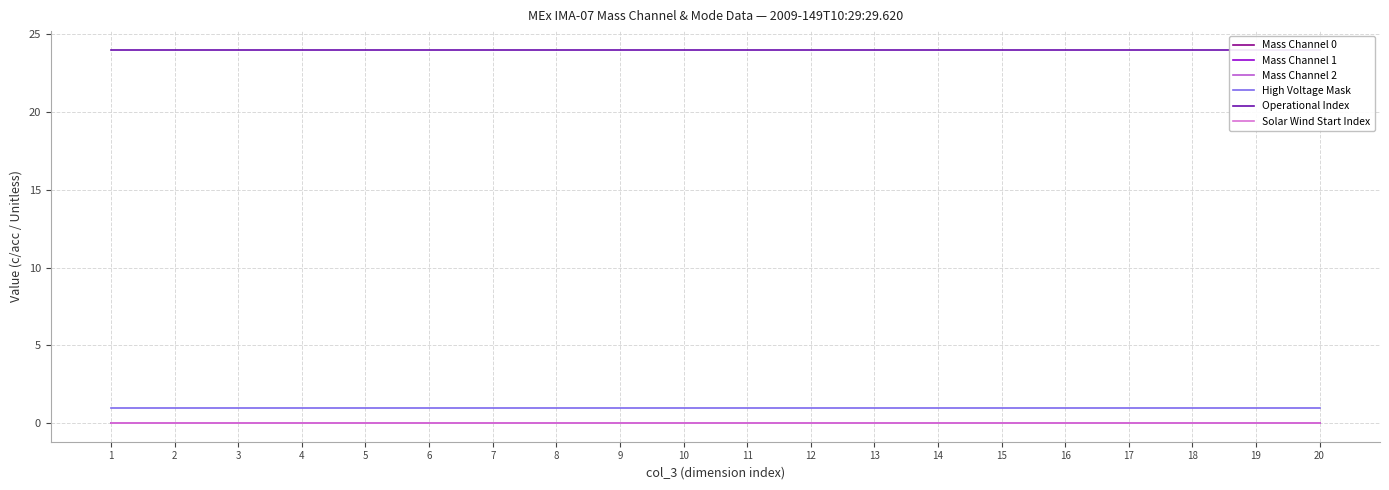

Reading left to right, transcribe all the data shown in this chart.

Mass Channel 0: 1=0	2=0	3=0	4=0	5=0	6=0	7=0	8=0	9=0	10=0	11=0	12=0	13=0	14=0	15=0	16=0	17=0	18=0	19=0	20=0
Mass Channel 1: 1=0	2=0	3=0	4=0	5=0	6=0	7=0	8=0	9=0	10=0	11=0	12=0	13=0	14=0	15=0	16=0	17=0	18=0	19=0	20=0
Mass Channel 2: 1=0	2=0	3=0	4=0	5=0	6=0	7=0	8=0	9=0	10=0	11=0	12=0	13=0	14=0	15=0	16=0	17=0	18=0	19=0	20=0
High Voltage Mask: 1=1	2=1	3=1	4=1	5=1	6=1	7=1	8=1	9=1	10=1	11=1	12=1	13=1	14=1	15=1	16=1	17=1	18=1	19=1	20=1
Operational Index: 1=24	2=24	3=24	4=24	5=24	6=24	7=24	8=24	9=24	10=24	11=24	12=24	13=24	14=24	15=24	16=24	17=24	18=24	19=24	20=24
Solar Wind Start Index: 1=0	2=0	3=0	4=0	5=0	6=0	7=0	8=0	9=0	10=0	11=0	12=0	13=0	14=0	15=0	16=0	17=0	18=0	19=0	20=0